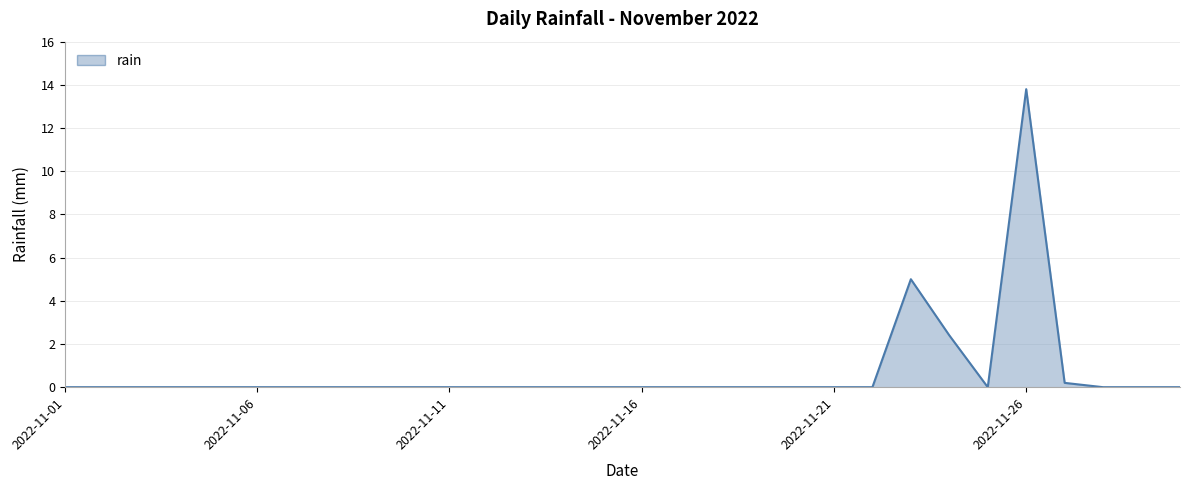

Does the chart display data point markers on the line(s)?

No